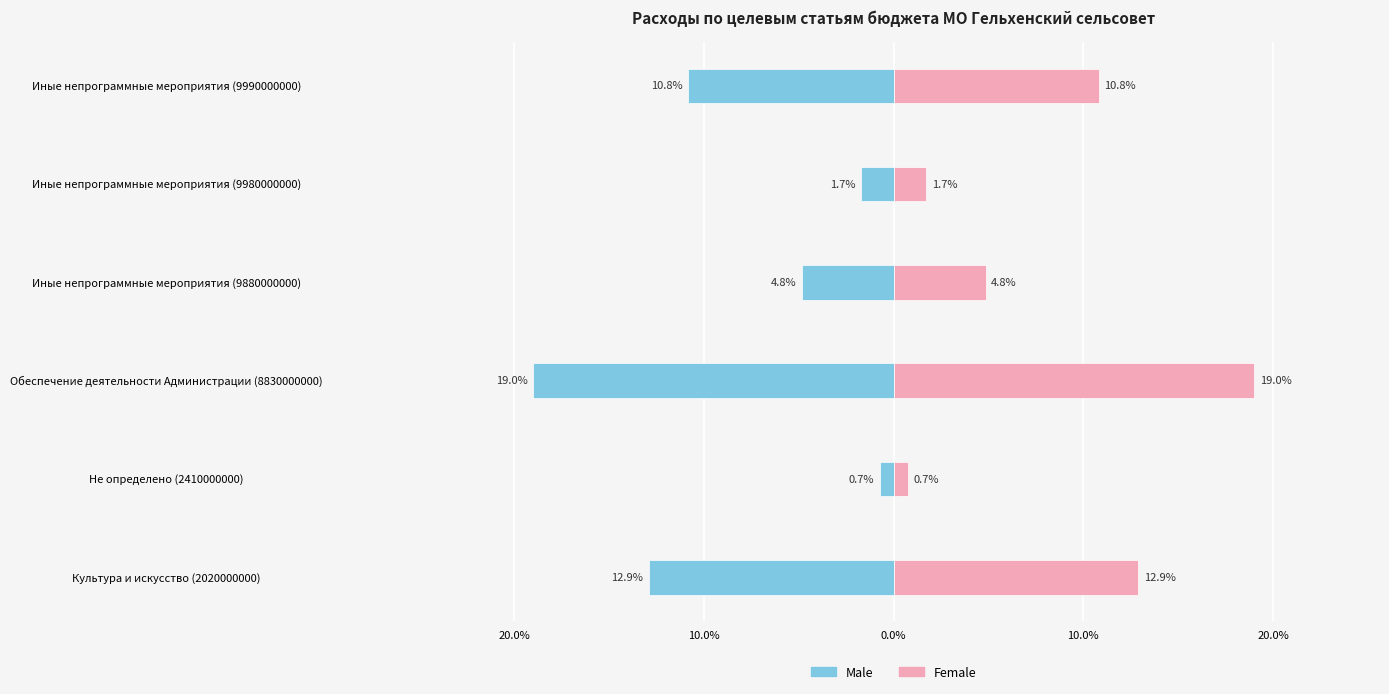

What is the difference between the maximum and second lowest values in the Female series?

17.3